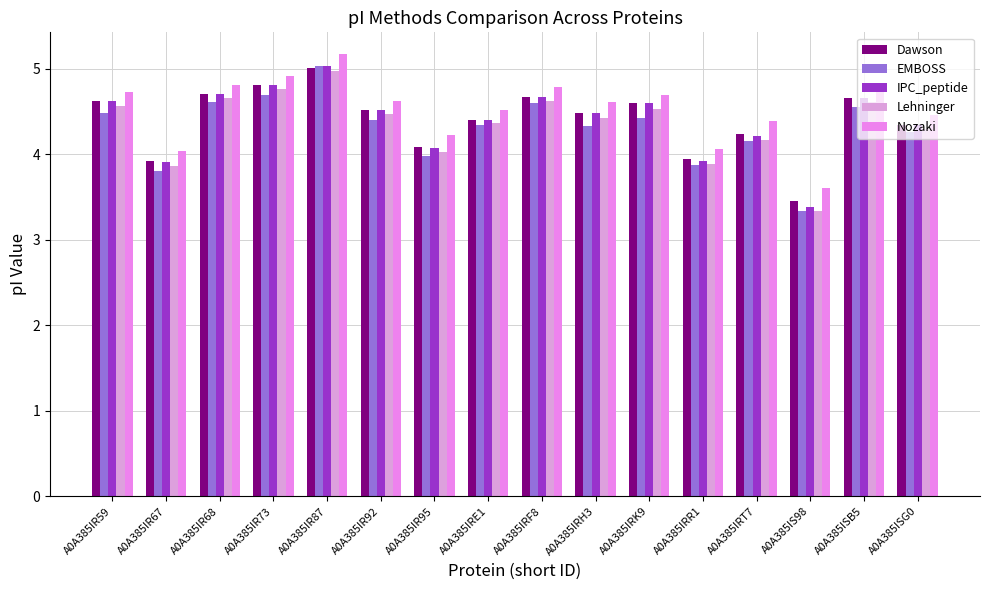

Does the chart contain stacked bars?

No